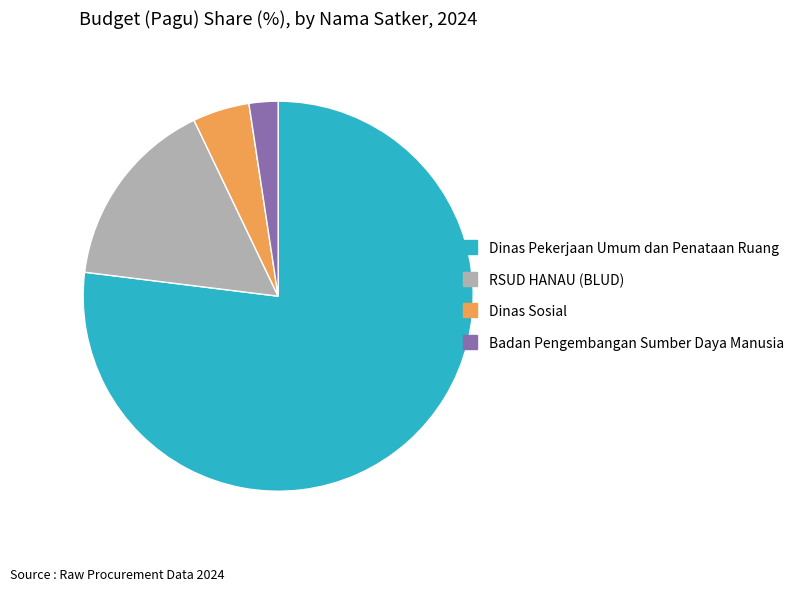

Is there any slice that represents more than half of the pie?

Yes